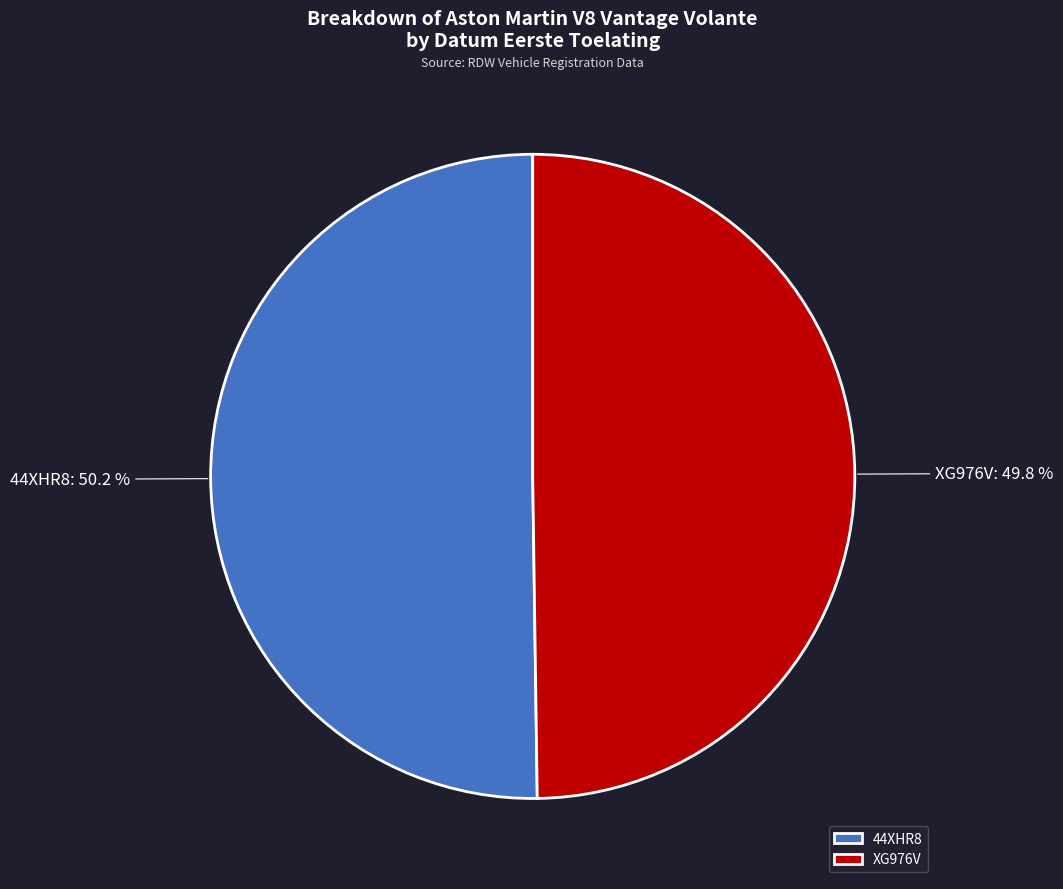

Is it true that XG976V is 50% of the pie?

True